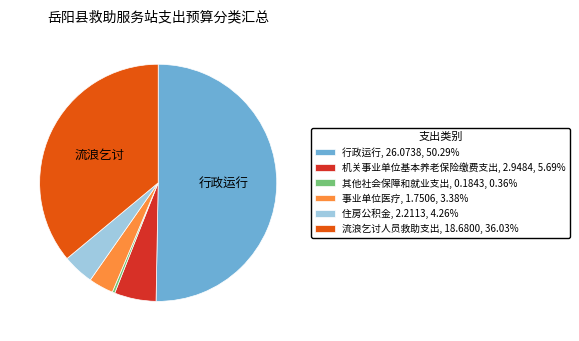

Combined, do 其他社会保障和就业支出 and 流浪乞讨人员救助支出 account for over 50%?

No